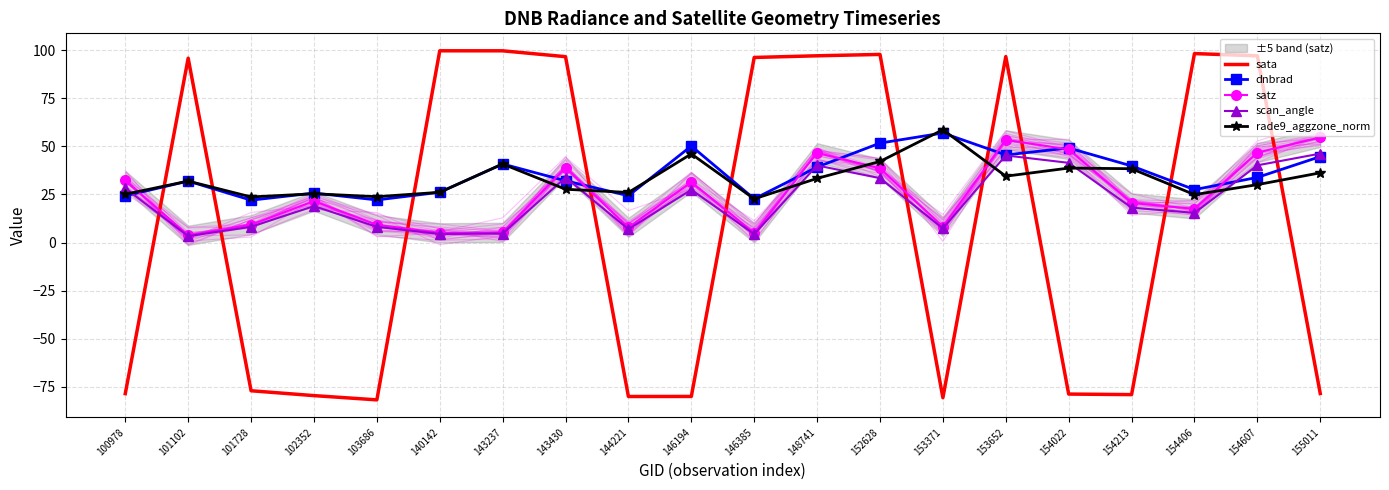

How many series are shown in this chart?

5